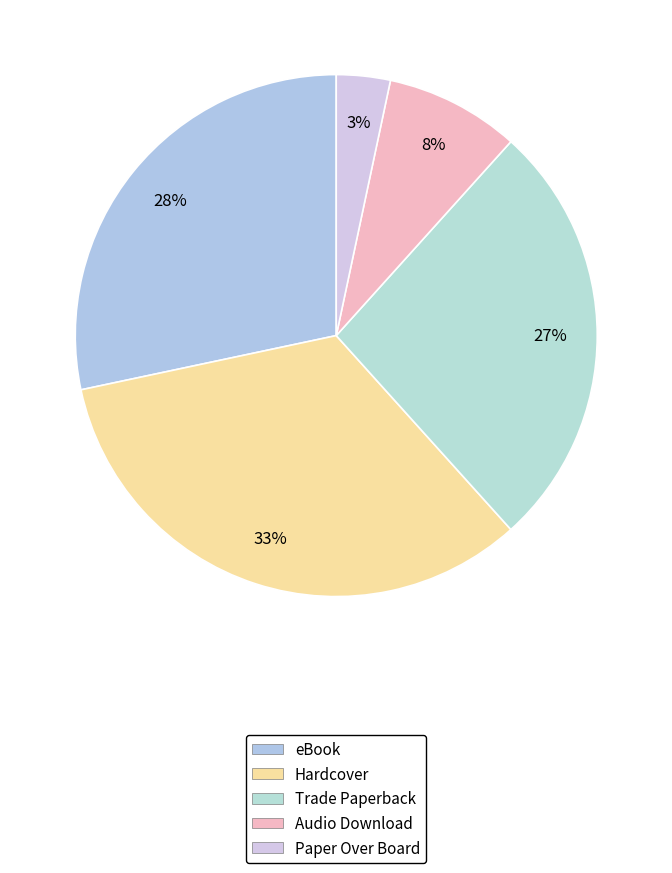

To the nearest percent, what is the average slice percentage?

20%